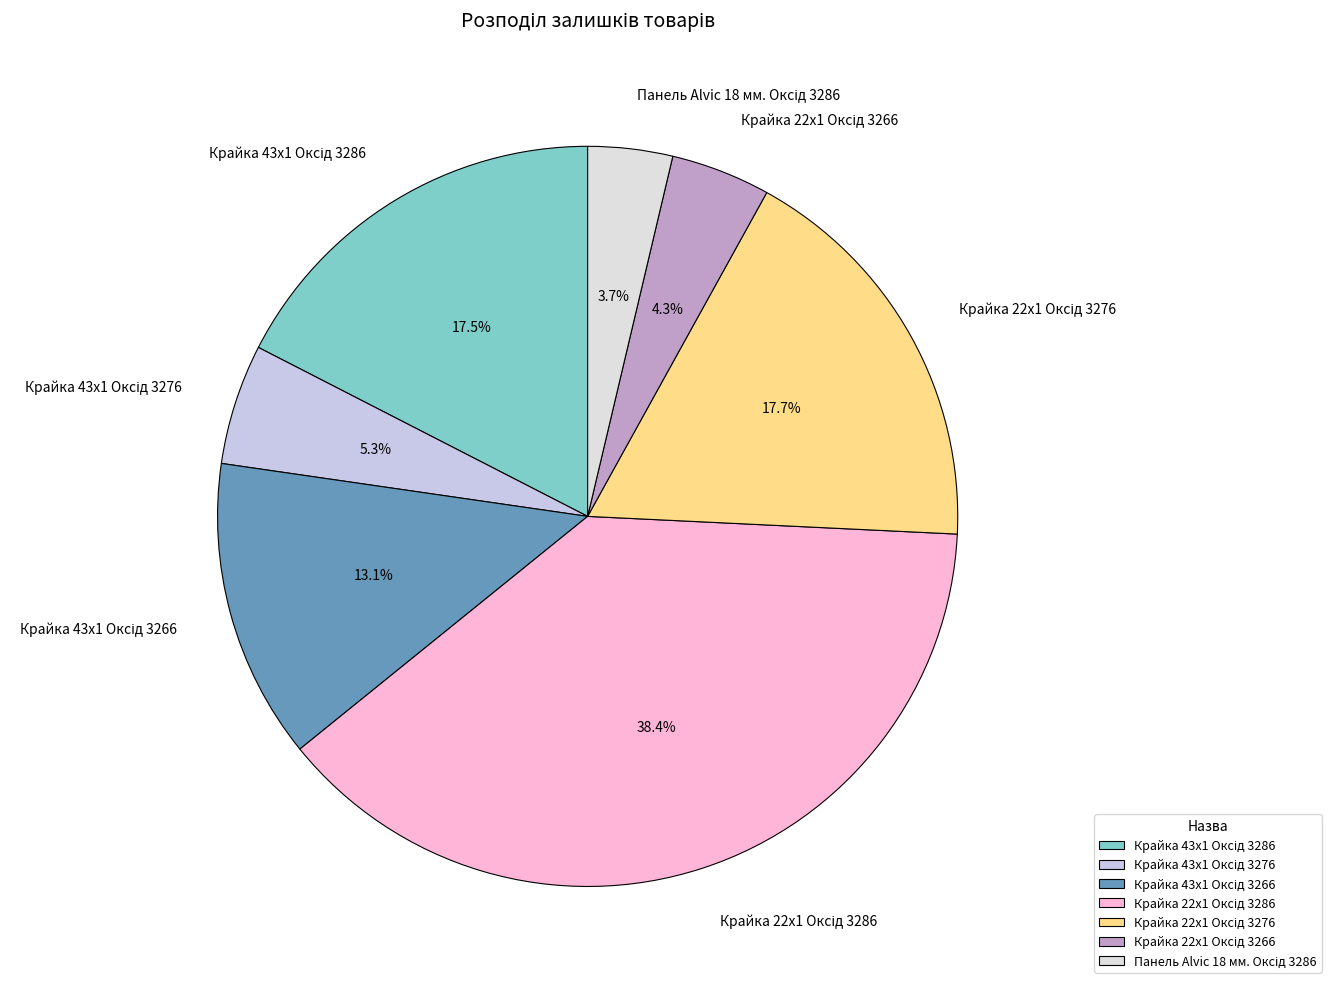

Is there any slice that represents more than half of the pie?

No